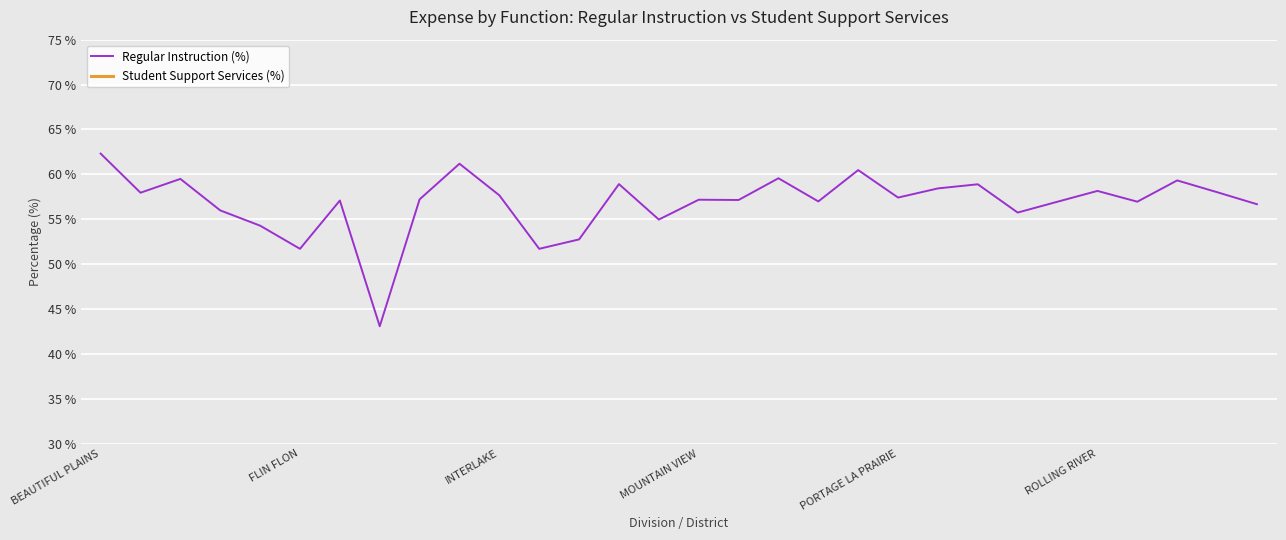

What is the difference between the highest and lowest values at 26?

40.2